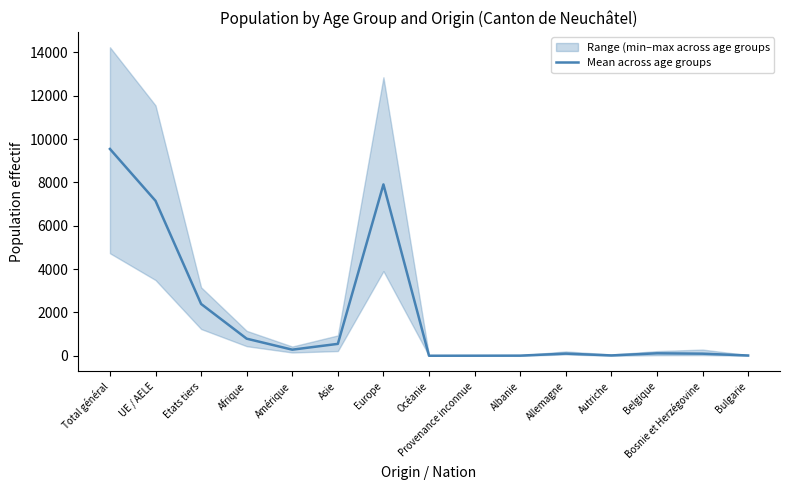

How many series are shown in this chart?

1